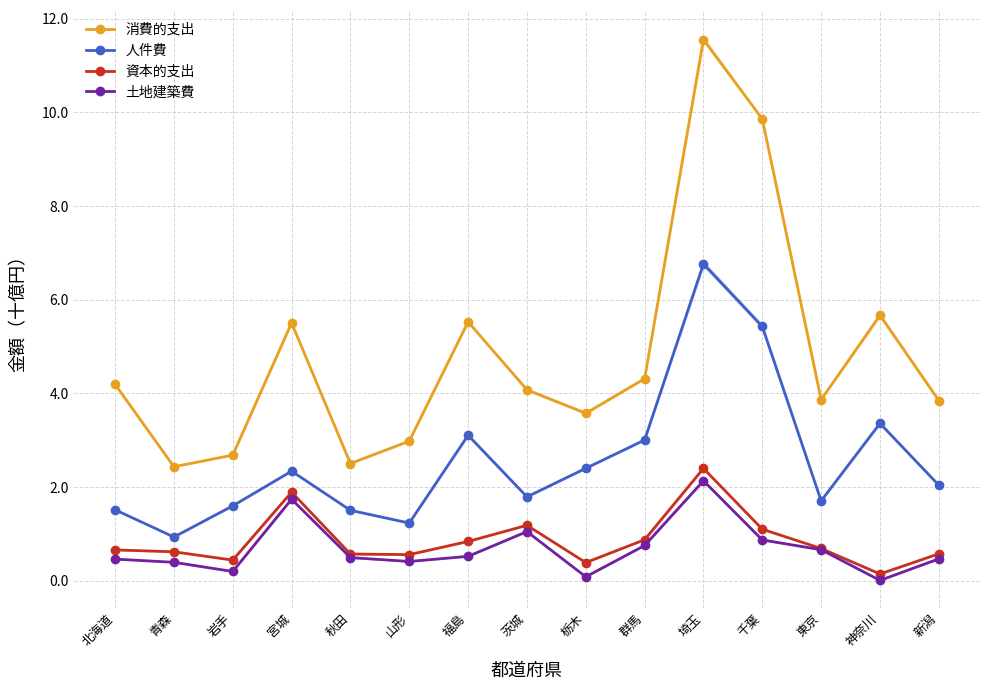

How many lines are shown in the chart?

4